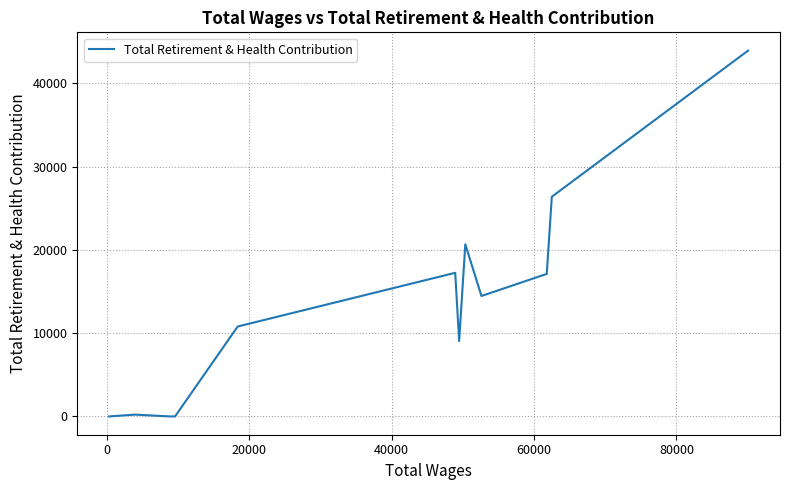

What is the difference between the maximum and minimum values?

43946